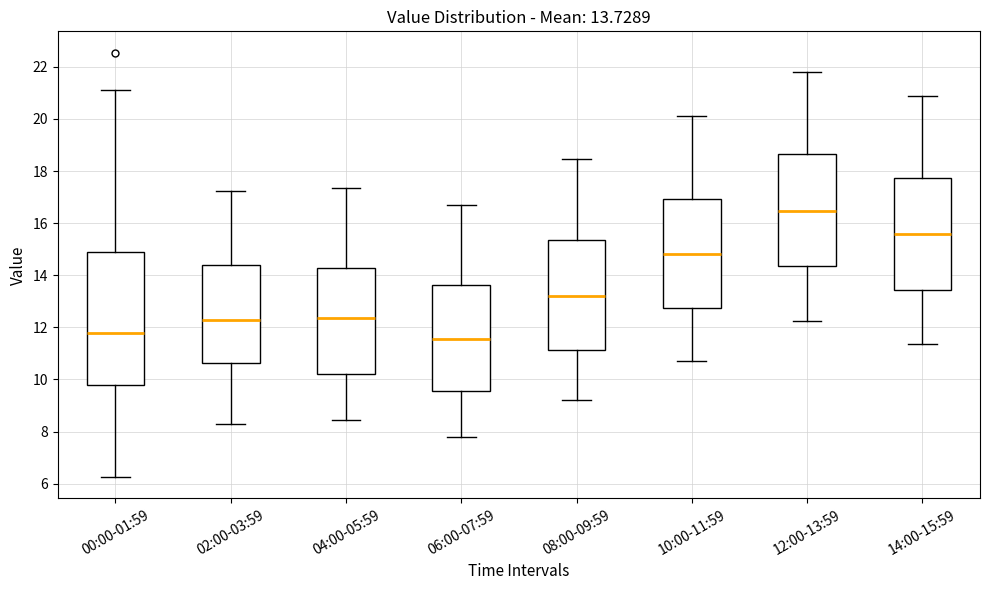

Which box is the tallest, from its lower edge to its upper edge?

00:00-01:59